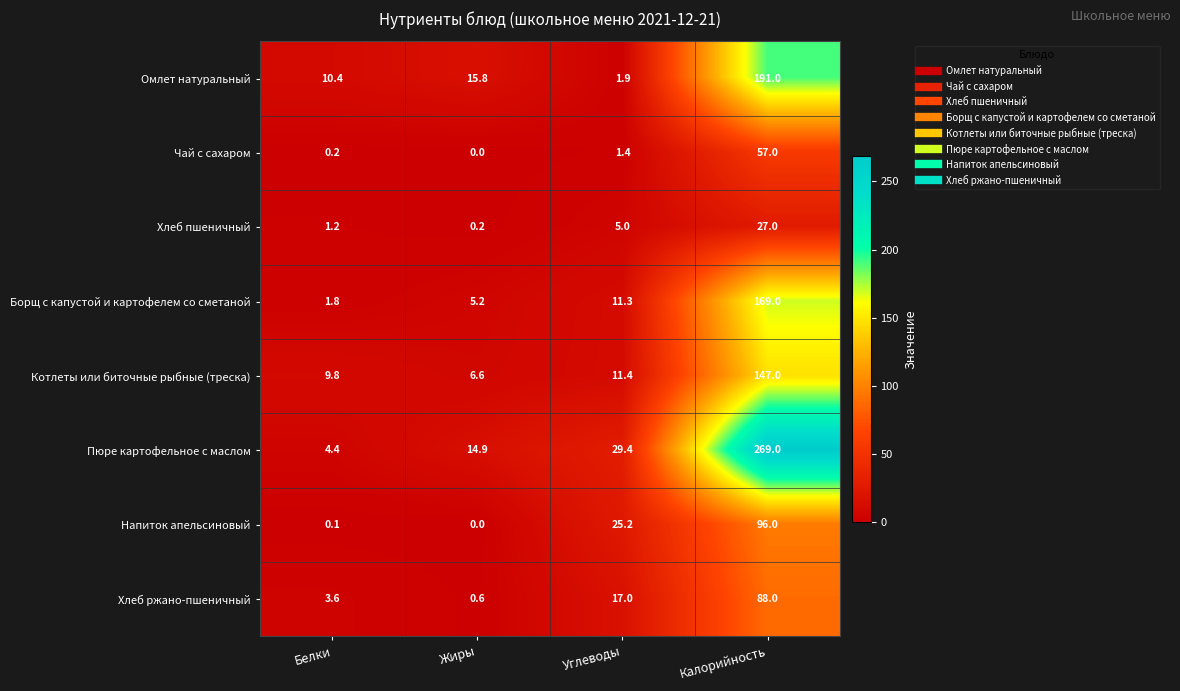

What is the difference between the maximum and minimum values in the Пюре картофельное с маслом series?

264.6